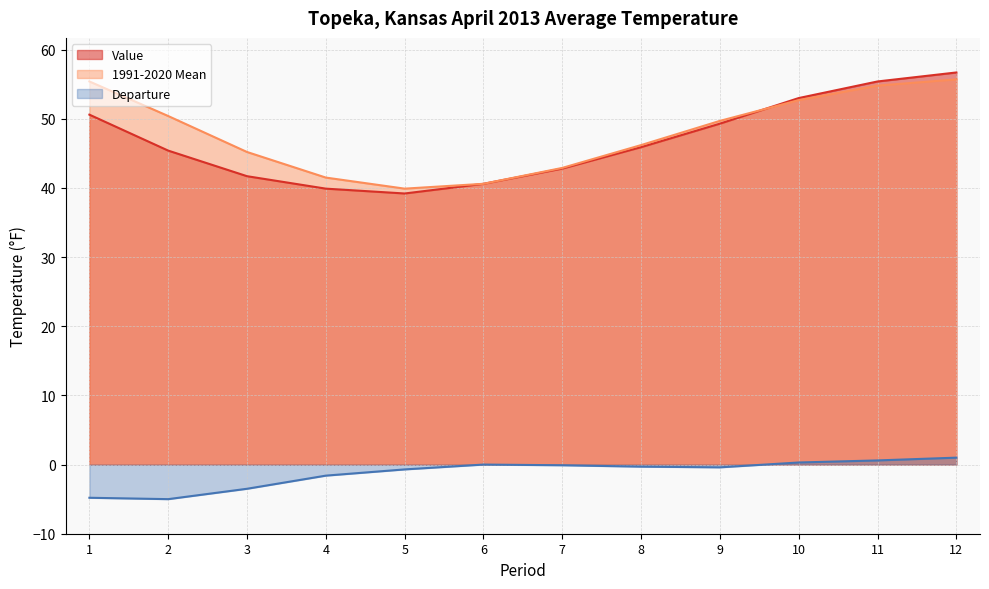

Count the number of categories in the chart.

12